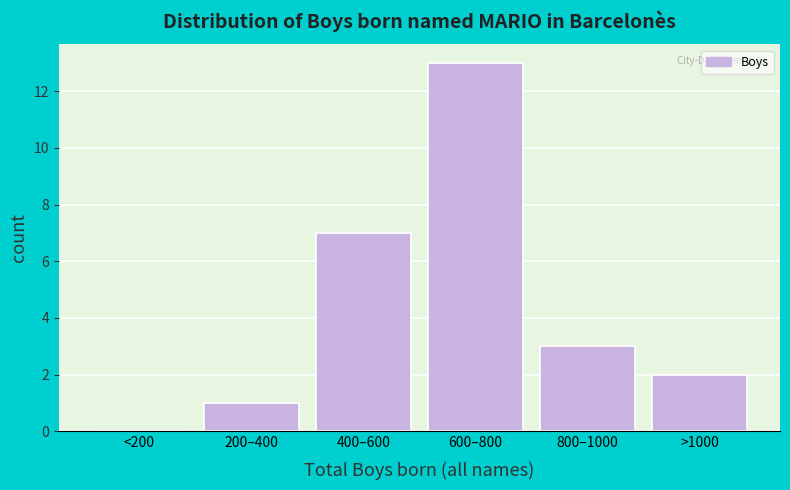

Reading left to right, what are all the values shown in this chart?

<200=0	200–400=1	400–600=7	600–800=13	800–1000=3	>1000=2